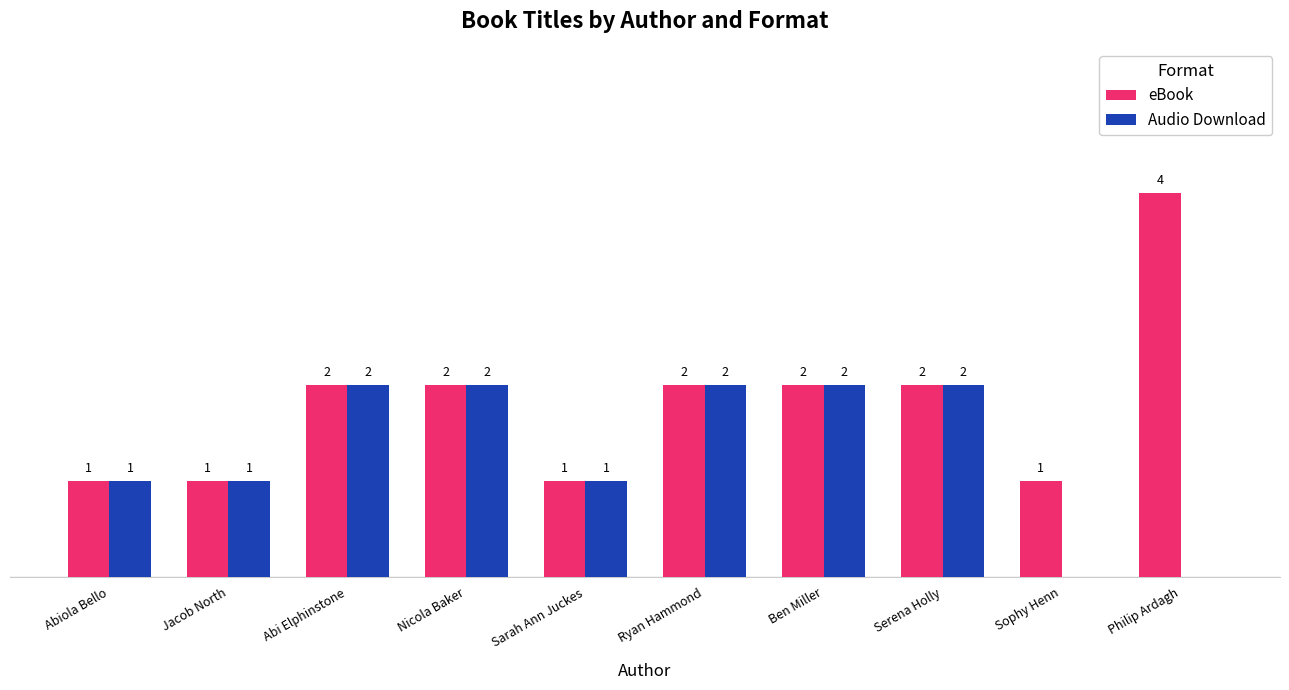

Which series has the largest total across all categories?

eBook